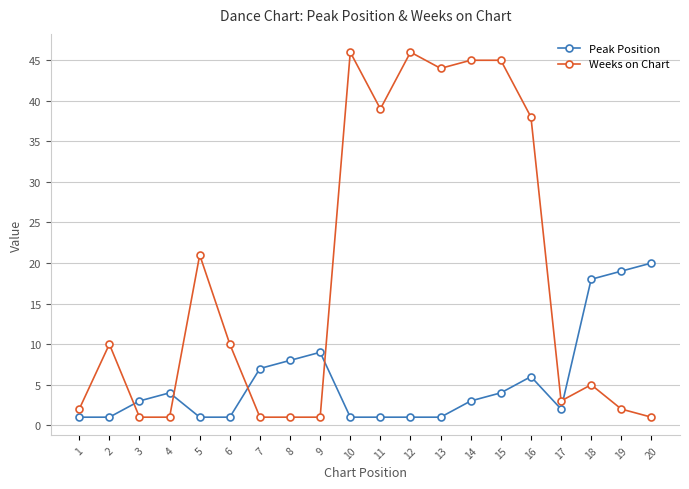

Which series has the largest total across all categories?

Weeks on Chart